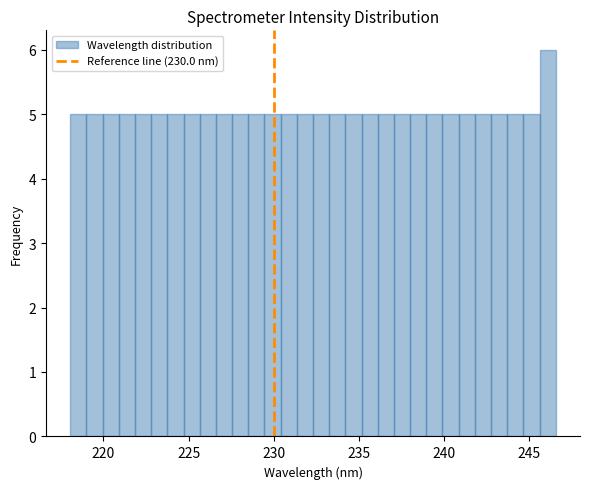

Read against the x-axis, roughly where is the centre of the tallest bar?

246.0